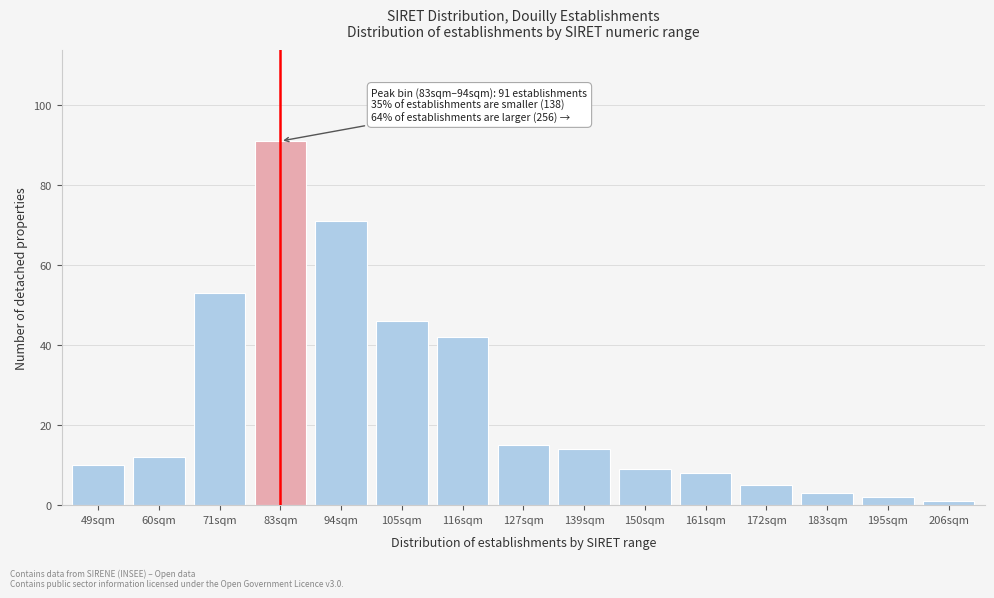

Reading left to right, transcribe all the data shown in this chart.

49sqm=10	60sqm=12	71sqm=53	83sqm=91	94sqm=71	105sqm=46	116sqm=42	127sqm=15	139sqm=14	150sqm=9	161sqm=8	172sqm=5	183sqm=3	195sqm=2	206sqm=1